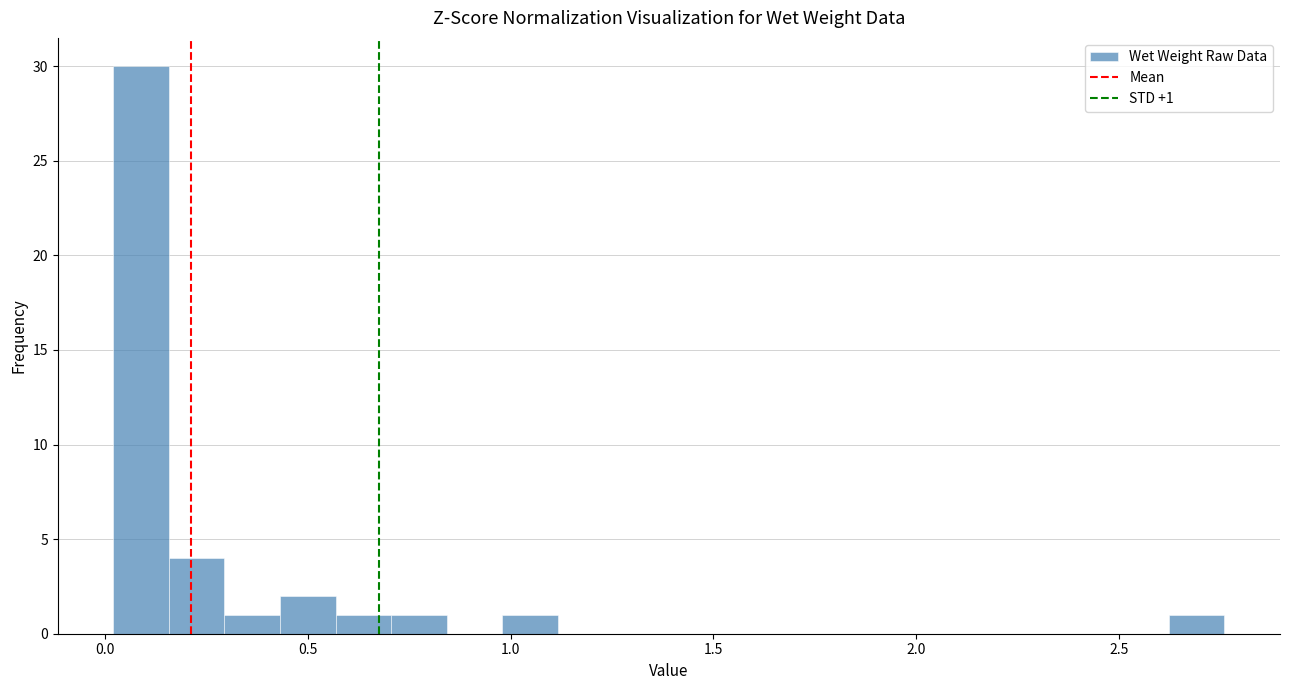

Read against the x-axis, roughly where is the centre of the tallest bar?

0.10